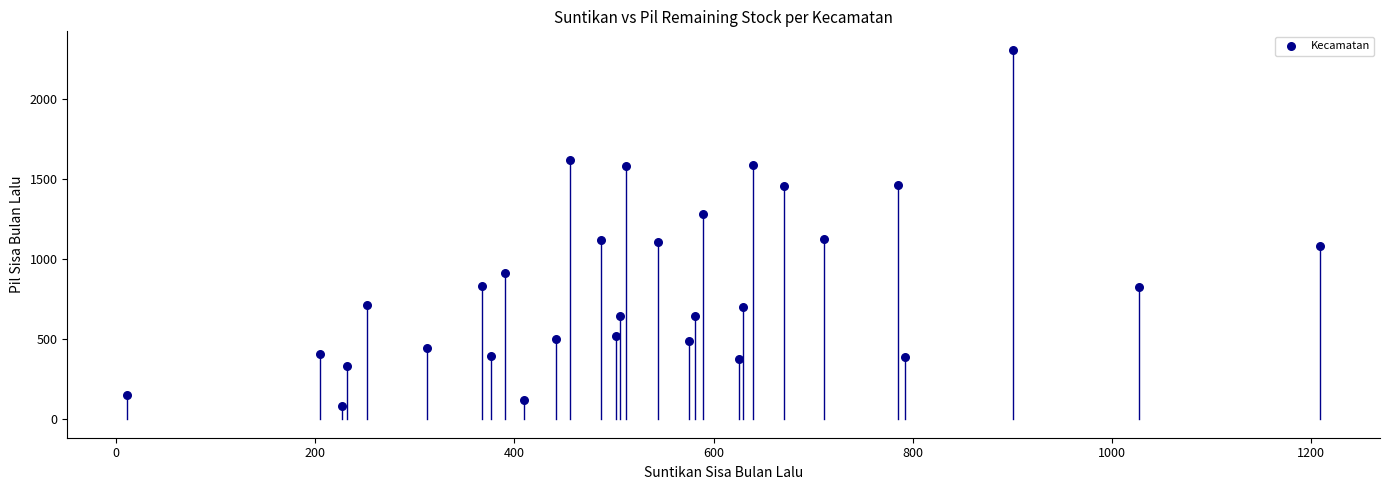

What is the range of X values (max minus min)?

1198